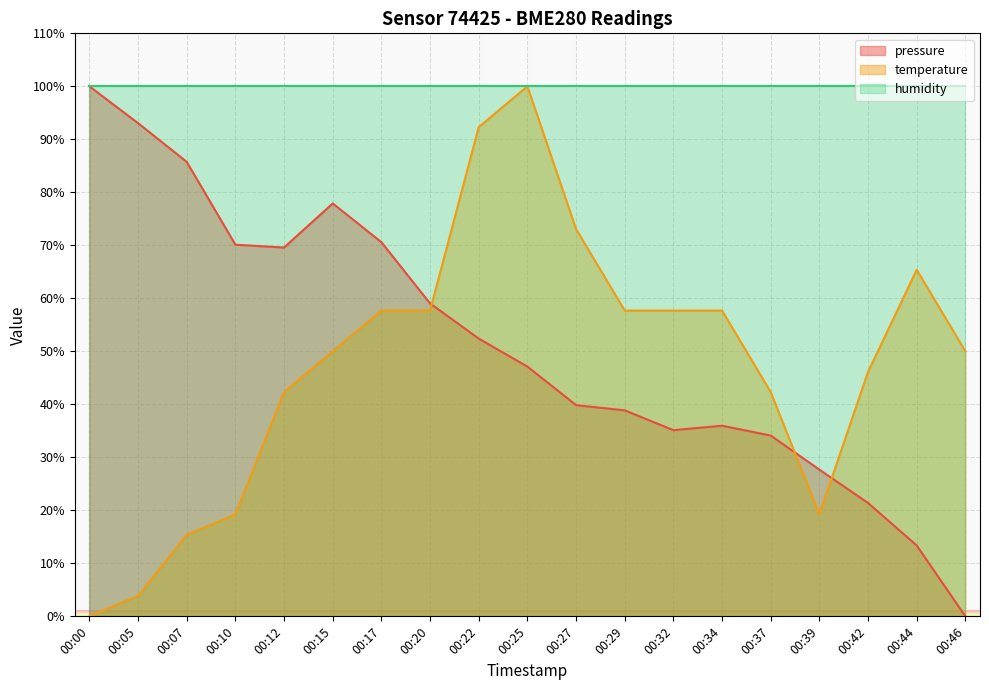

True or false: pressure has a value of -48.4 at 00:46.

False